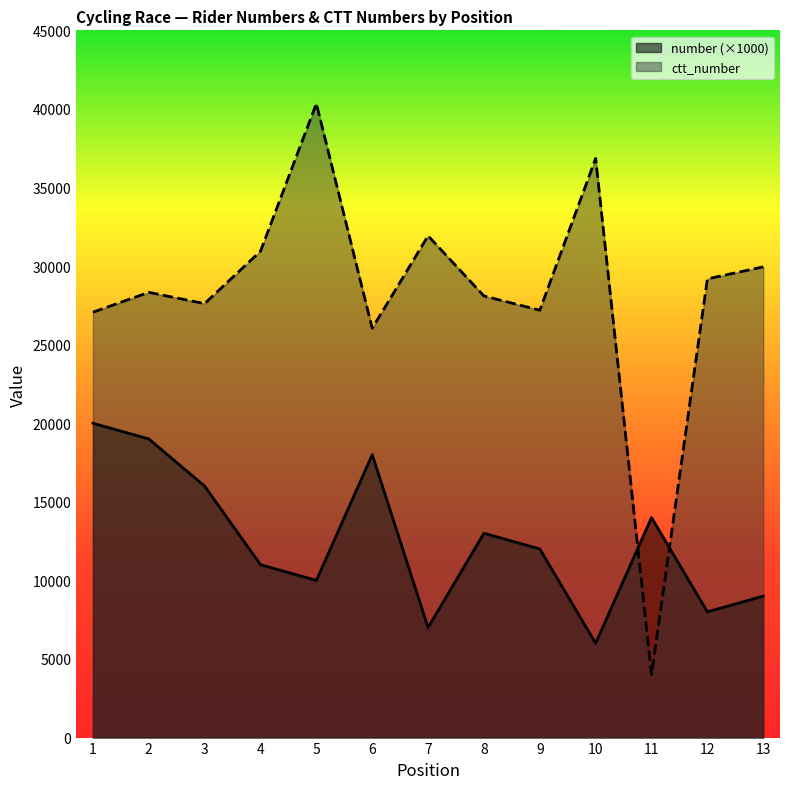

Read the number value at 5, to the nearest 10.

10000